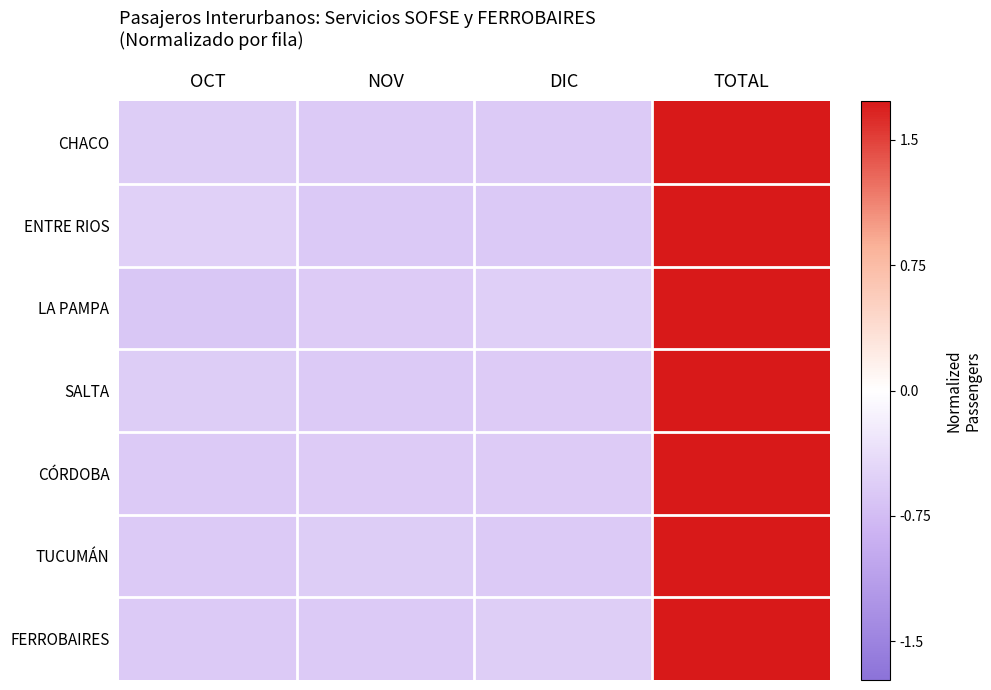

List the series in order of their peak value, lowest first.

ENTRE RIOS, LA PAMPA, FERROBAIRES, CHACO, TUCUMÁN, SALTA, CÓRDOBA